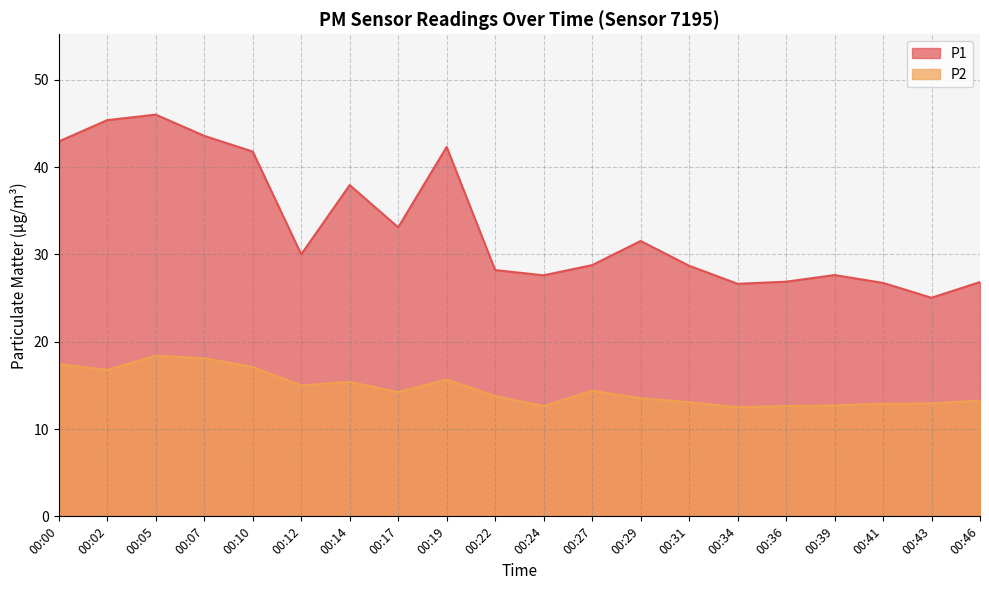

True or false: P1 and P2 cross at least once.

False